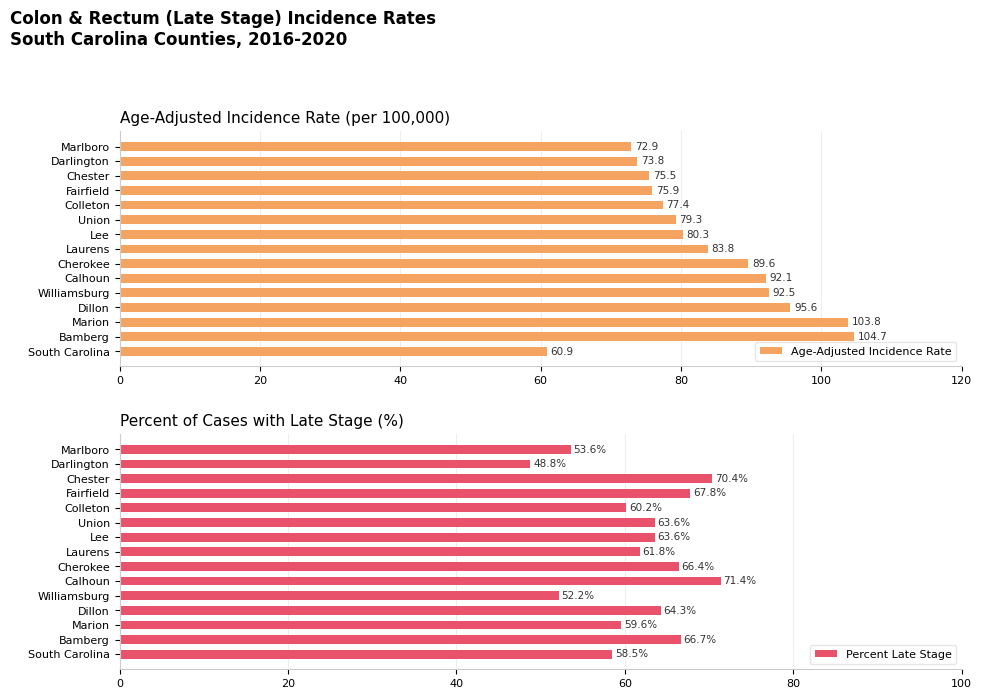

How many groups of bars are there?

15